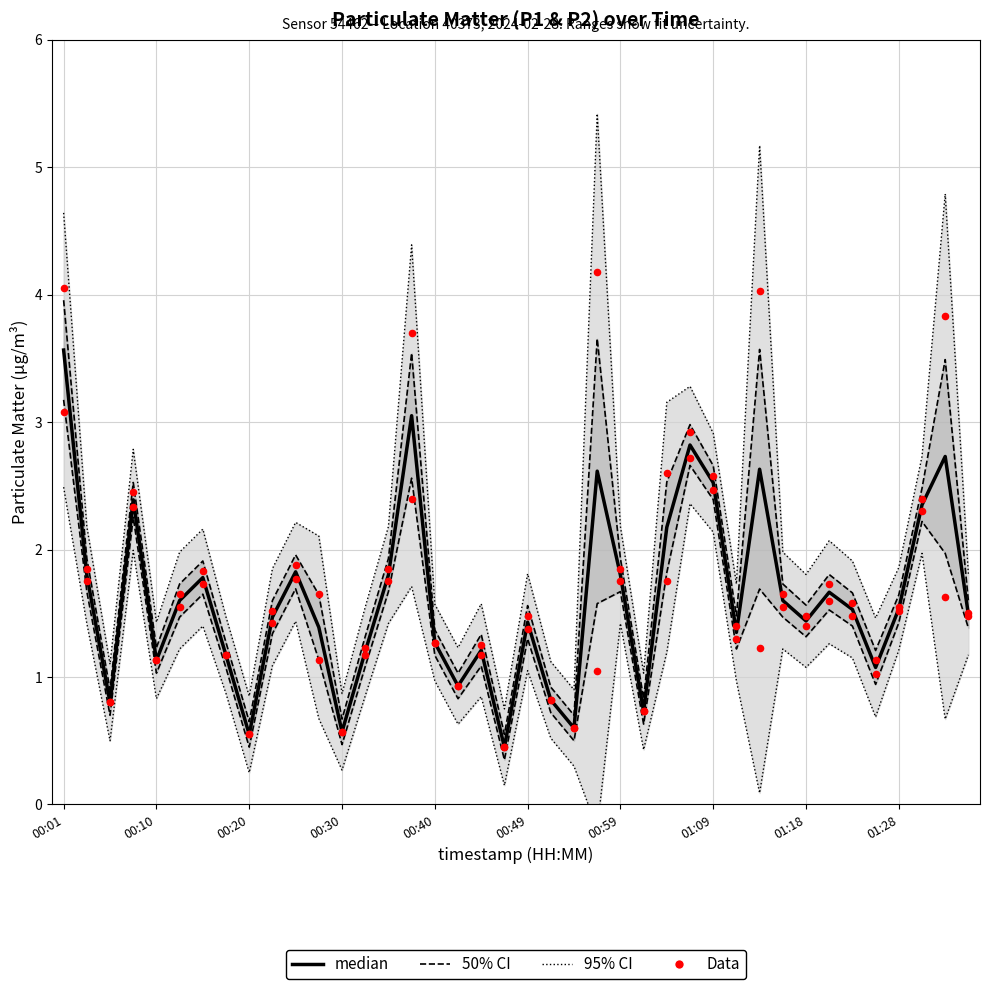

Which series contains the highest Y value?

95% CI